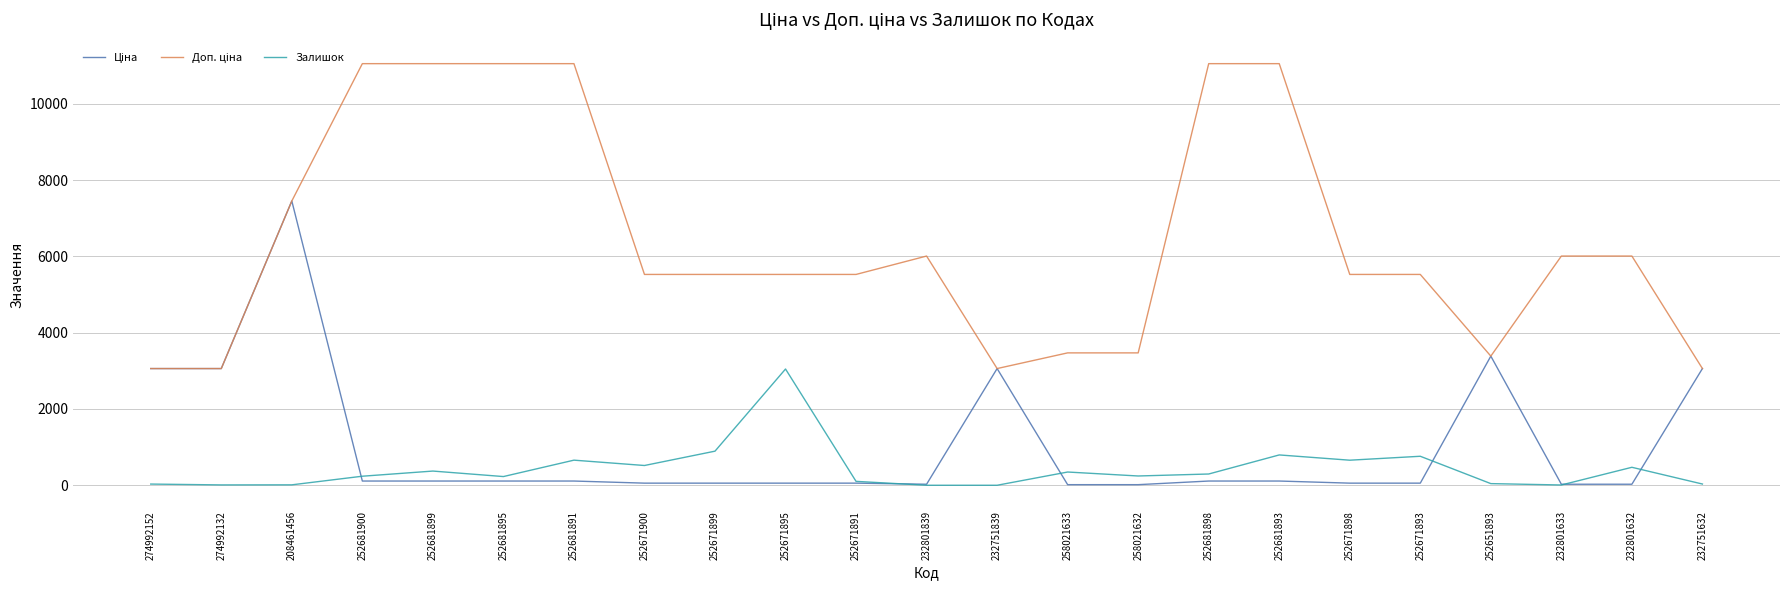

What is the greatest value displayed?

11055.0